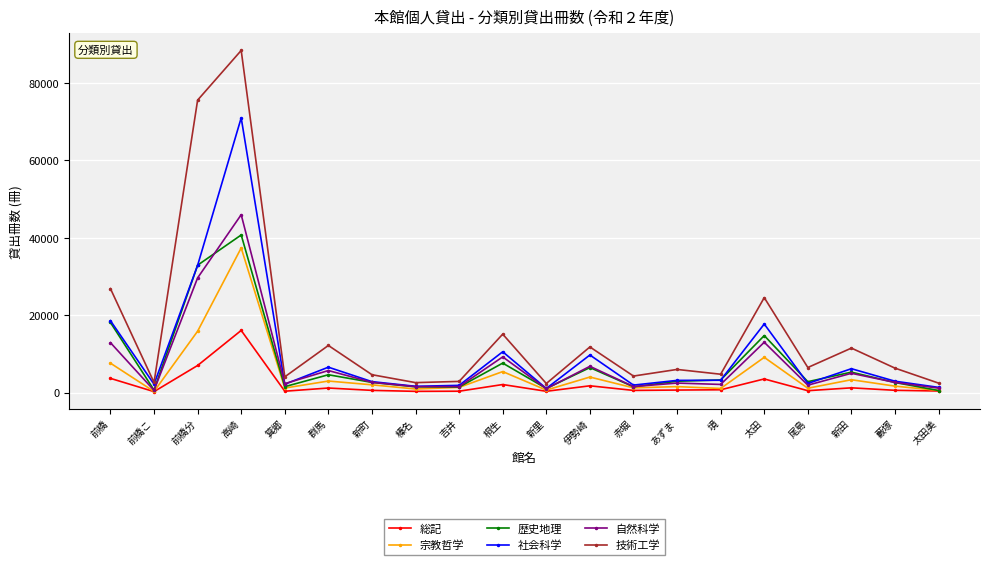

Which label corresponds to the largest value in the chart?

高崎